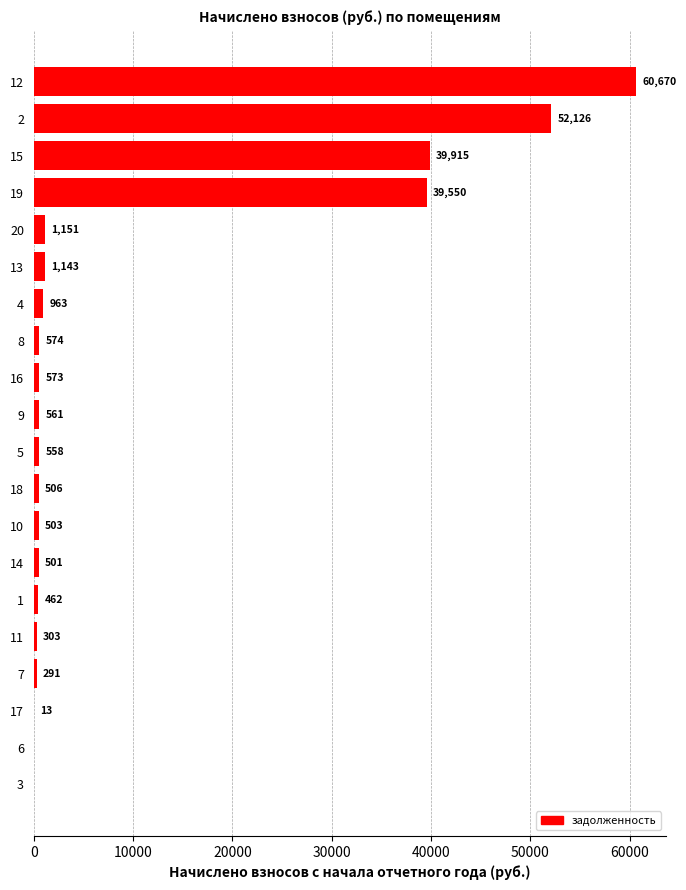

Count the number of values greater than 561.

10